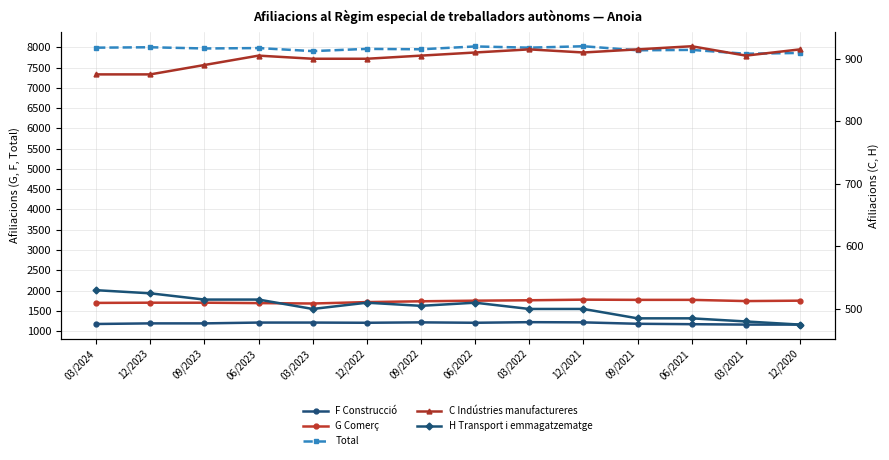

What is the difference between the maximum and minimum values in the C Indústries manufactureres series?

45